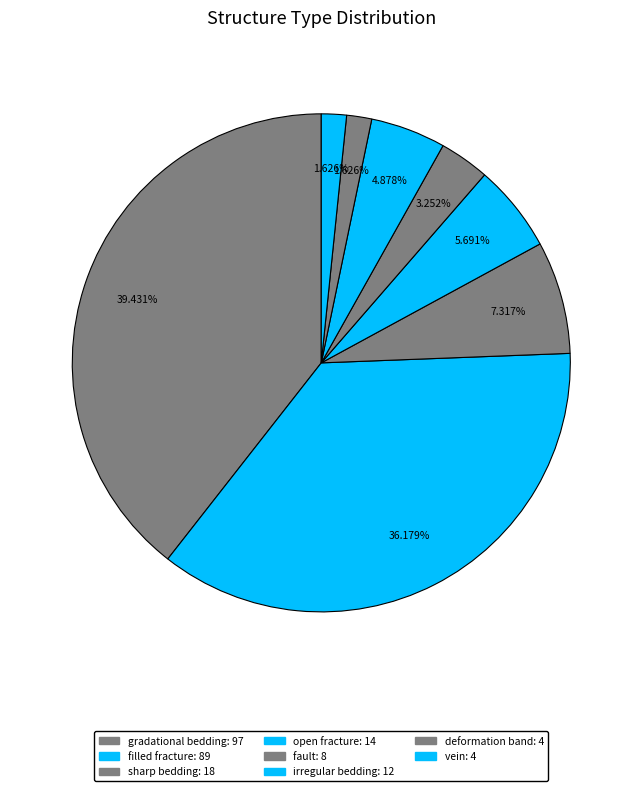

Which category has the smallest portion of the pie?

deformation band